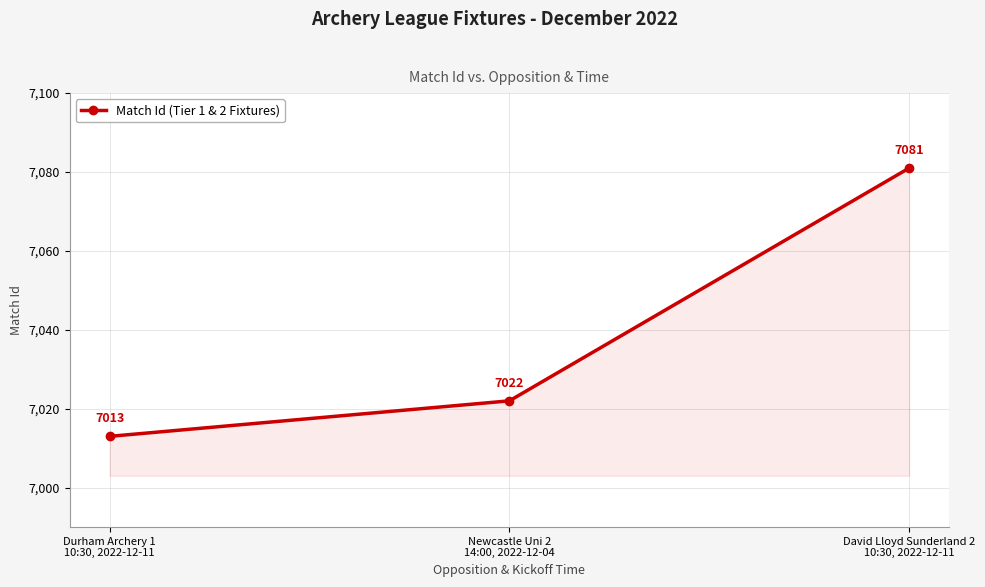

What is the average value?

7039